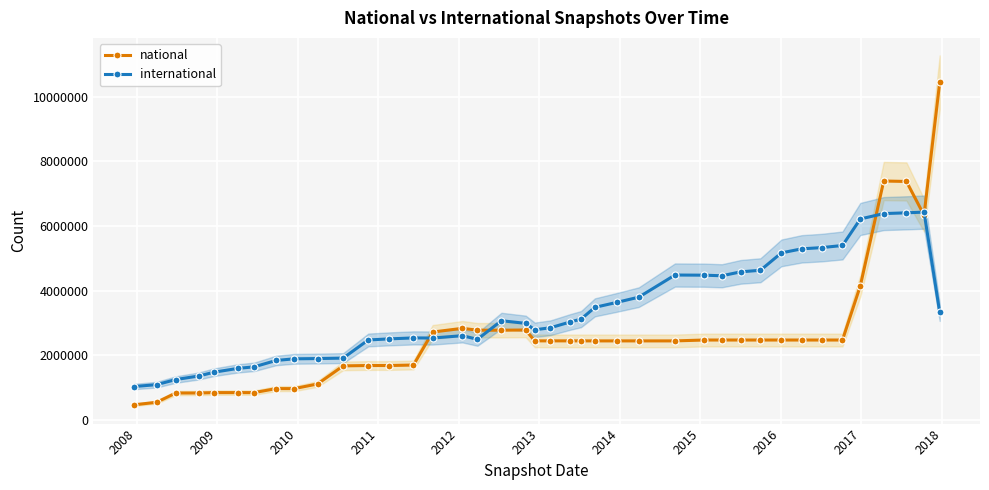

What is the value of the international point at the 11th from the left?

1914391